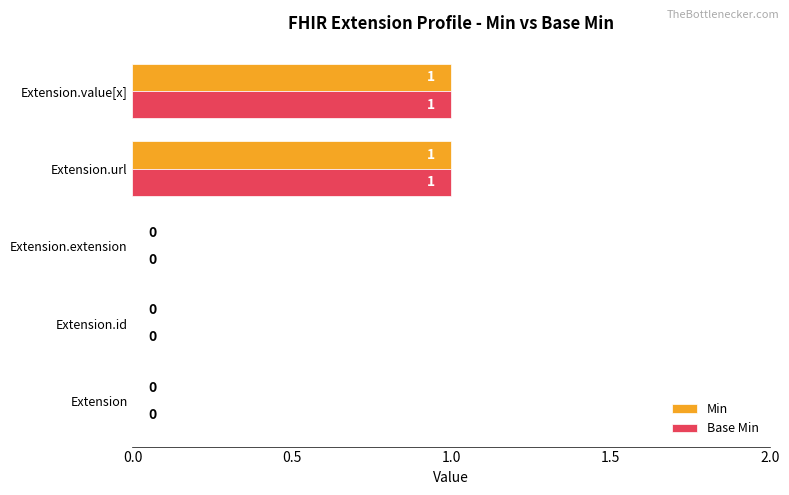

How many Base Min values are between 0 and 1?

5